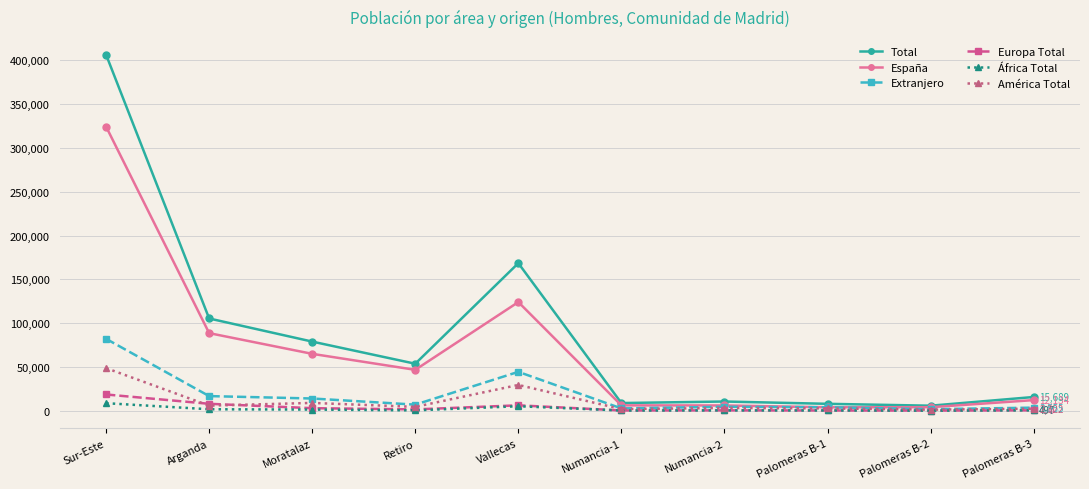

What is the maximum value for Total?

406429